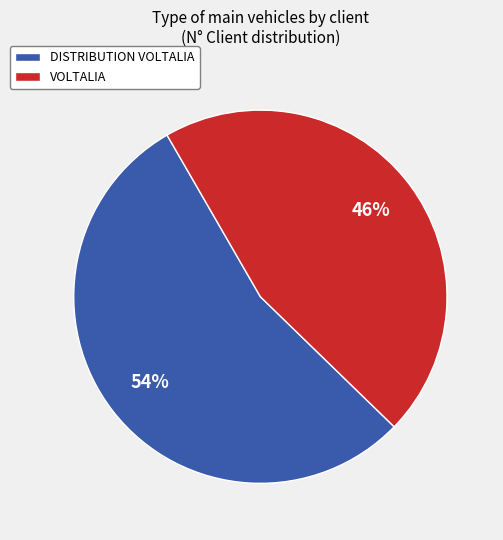

What is the majority slice?

DISTRIBUTION VOLTALIA